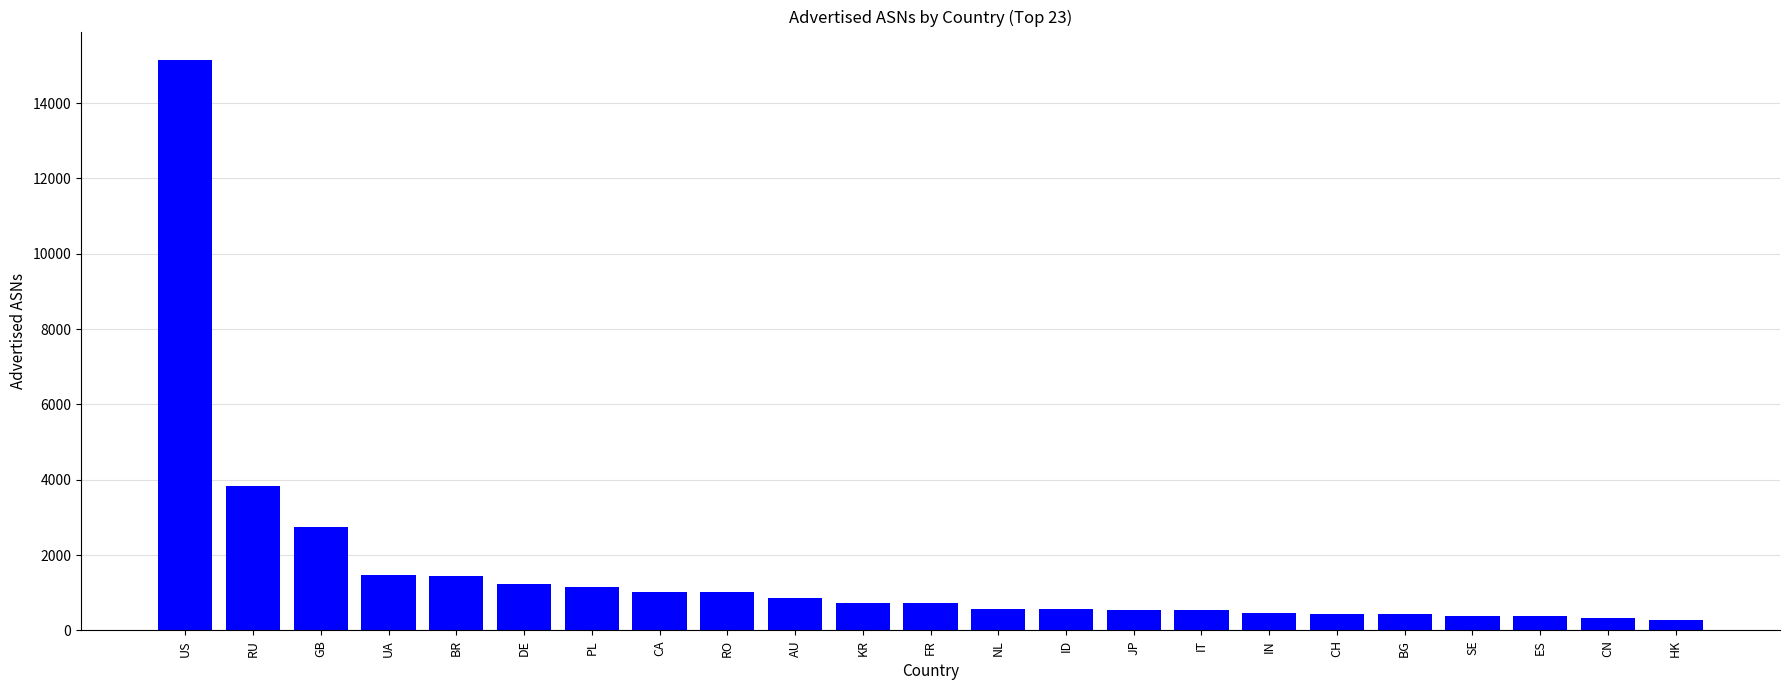

Count the number of categories in the chart.

23